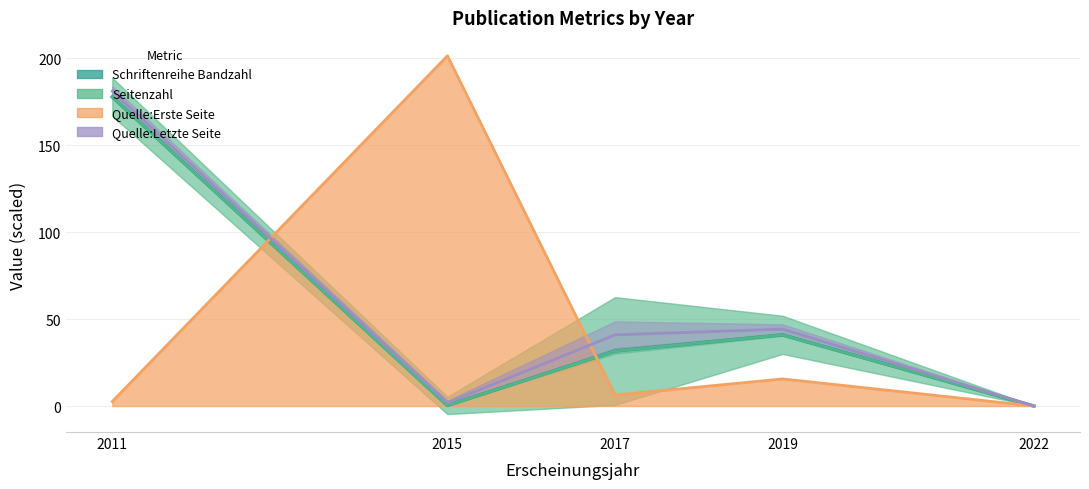

The Schriftenreihe Bandzahl series shows 100.5 at 2022. True or false?

False